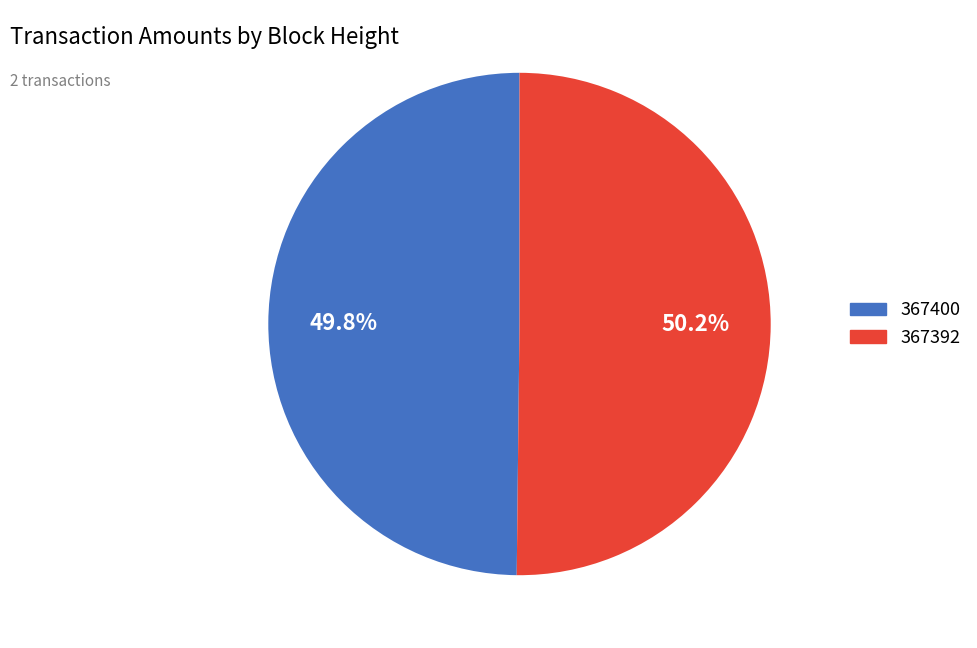

To the nearest percent, what is the combined percentage of 367392 and 367400?

100%